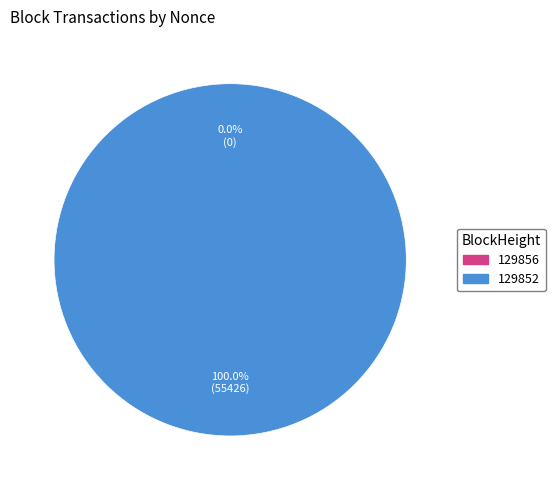

To the nearest percent, what is the combined percentage of 129856 and 129852?

100%